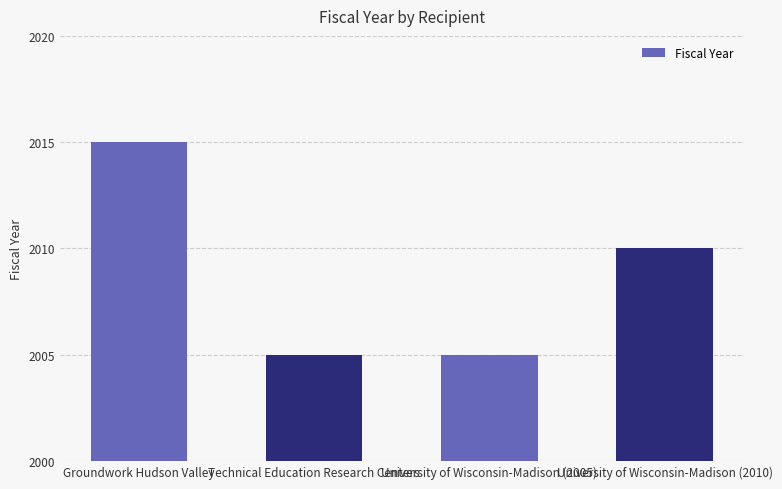

Is it true that the value at University of Wisconsin-Madison (2010) is 595?

False